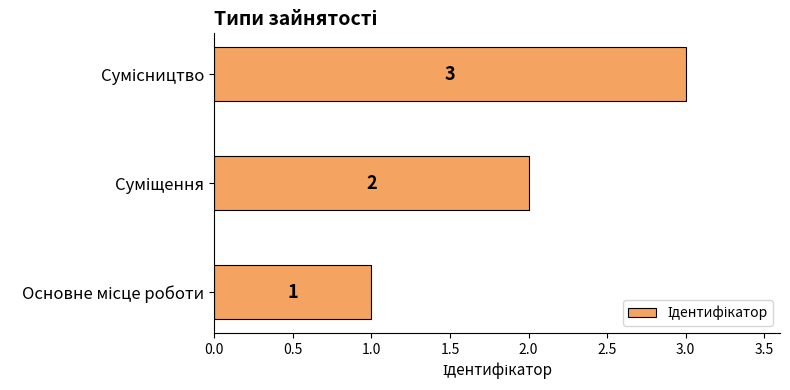

What is the difference between the maximum and minimum values?

2